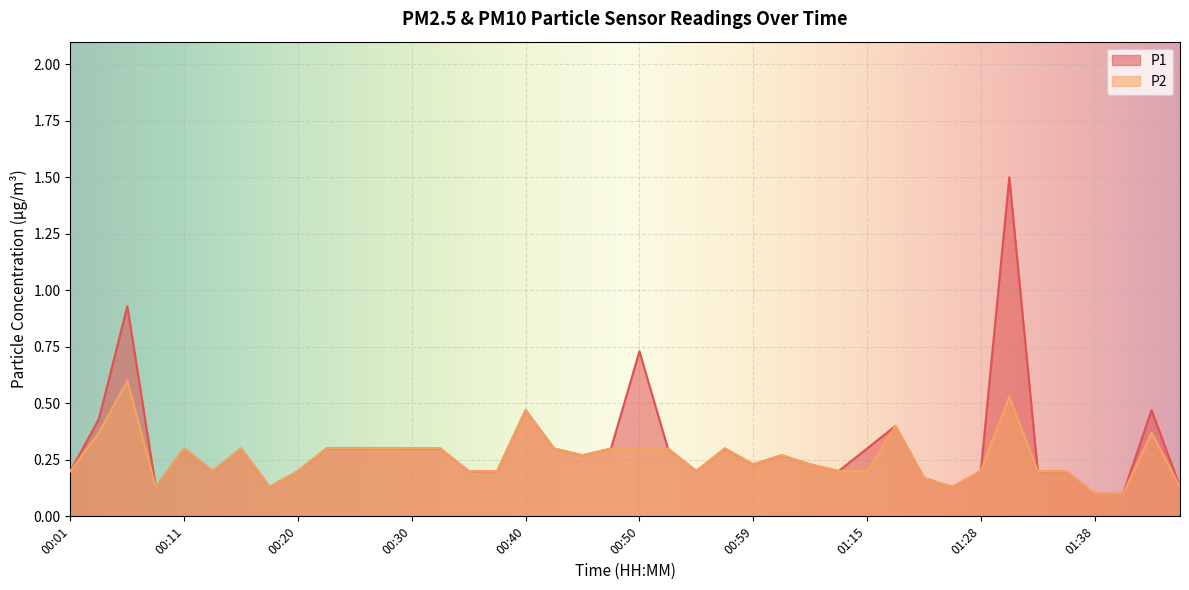

True or false: P1 and P2 cross at least once.

False